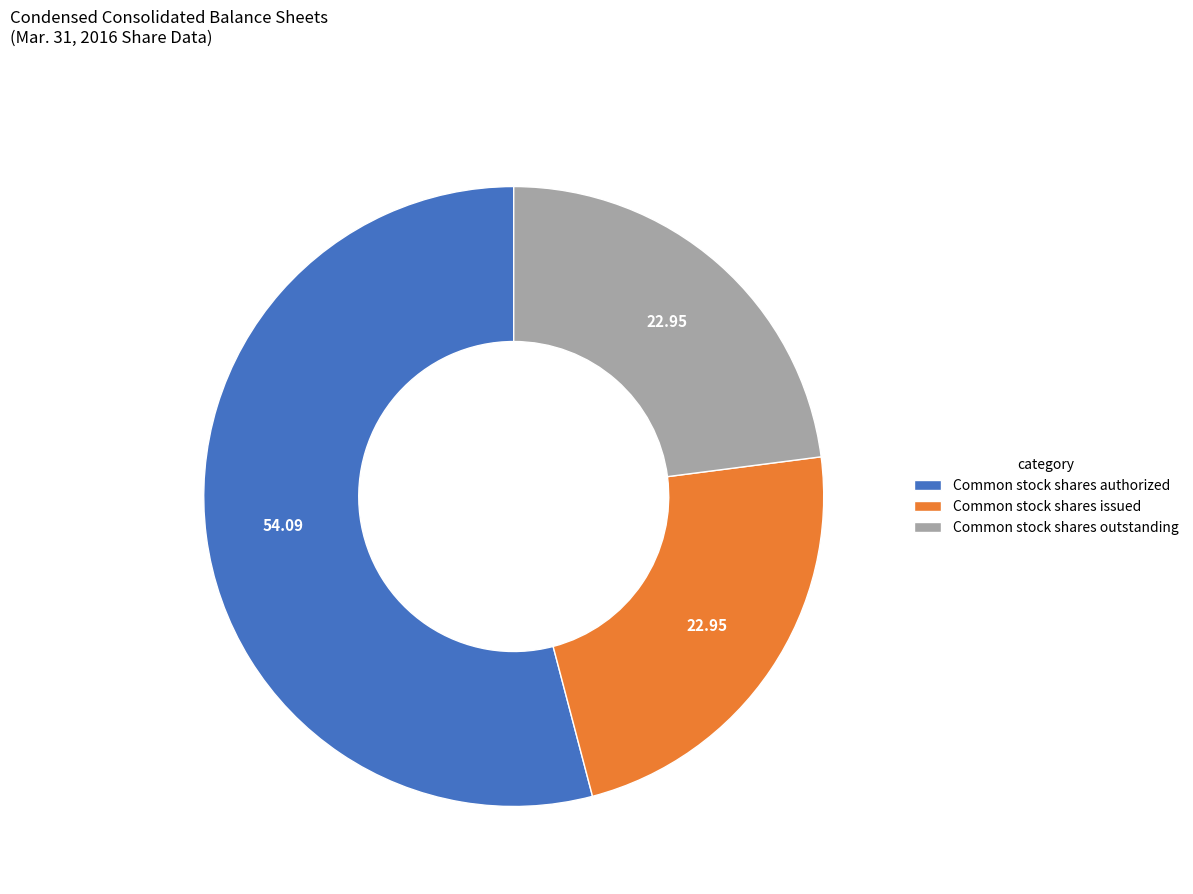

Do Common stock shares issued and Common stock shares outstanding together represent more than half of the pie?

No